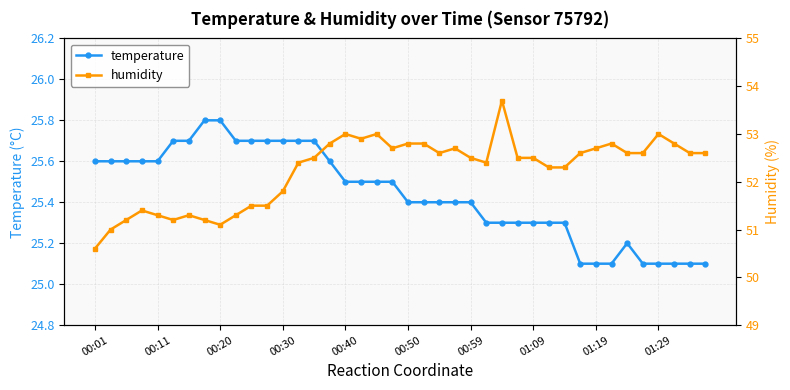

The temperature series shows 25.6 at 00:01. True or false?

True